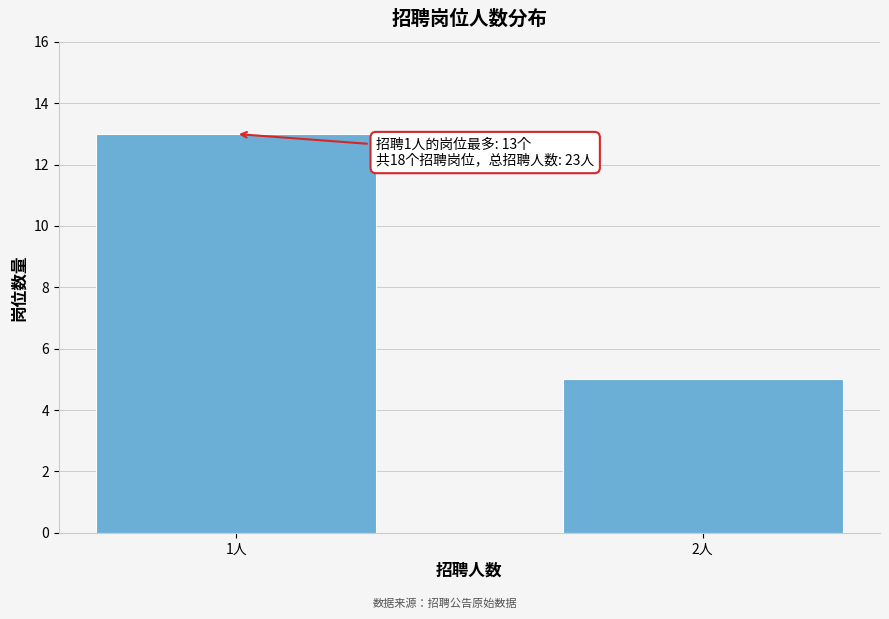

Reading right to left, list all the values displayed in this chart.

5	13